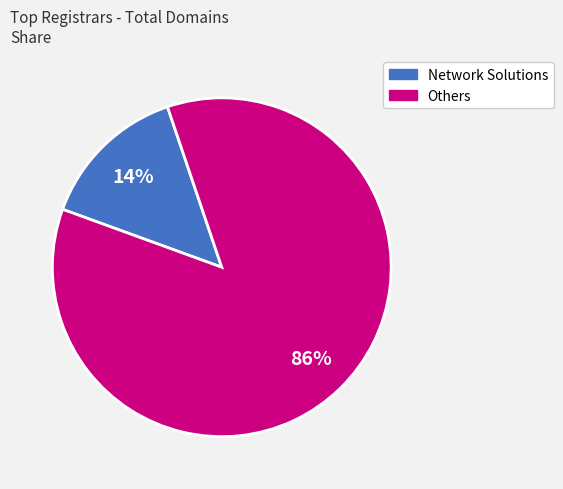

To the nearest percent, what is the average slice percentage?

50%